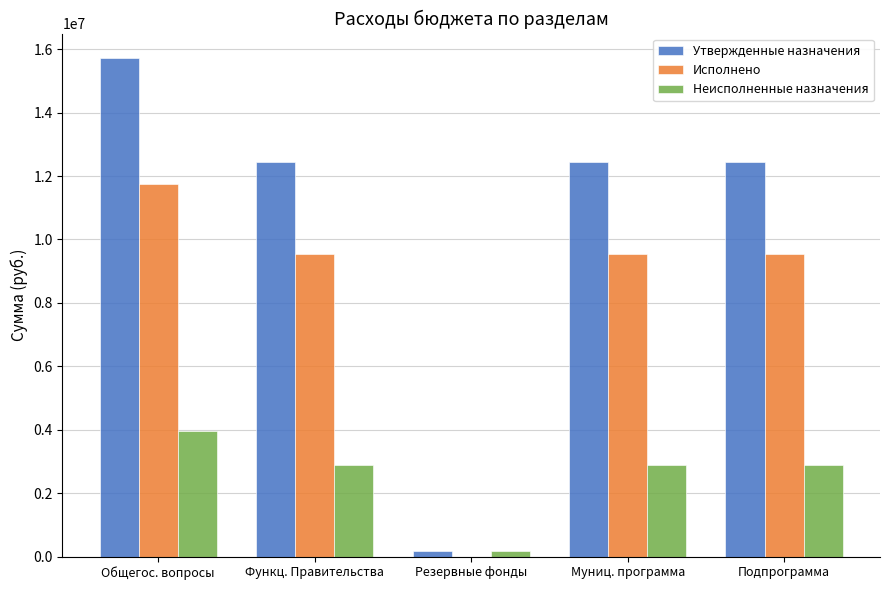

Does the chart contain stacked bars?

No